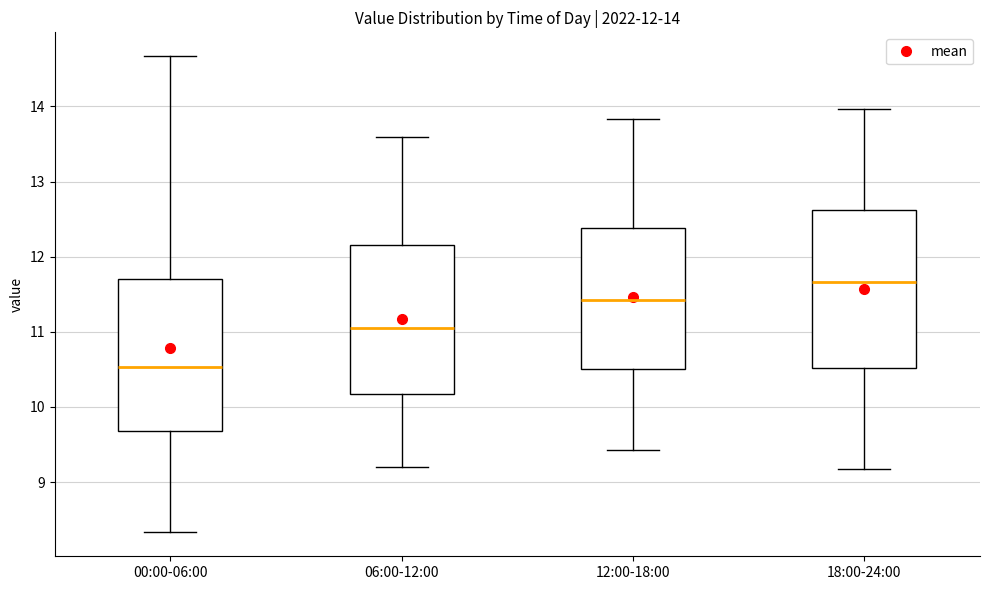

Which box has the lowest median line?

00:00-06:00